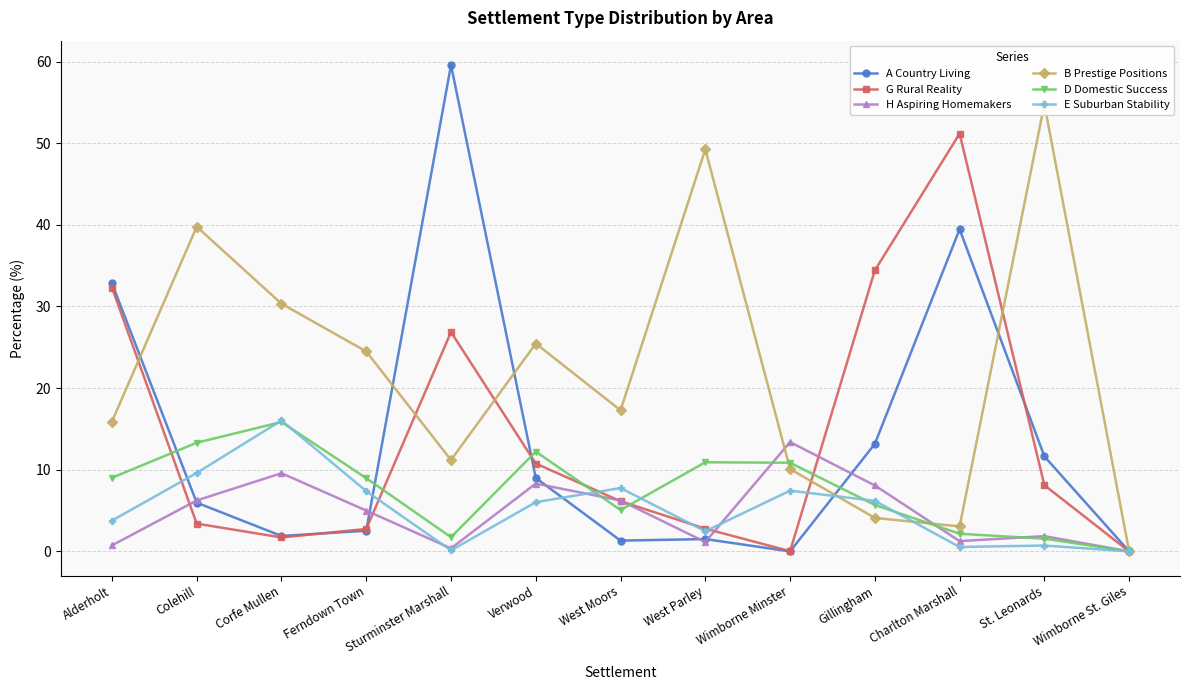

What is the label of the 13th point from the right?

Alderholt